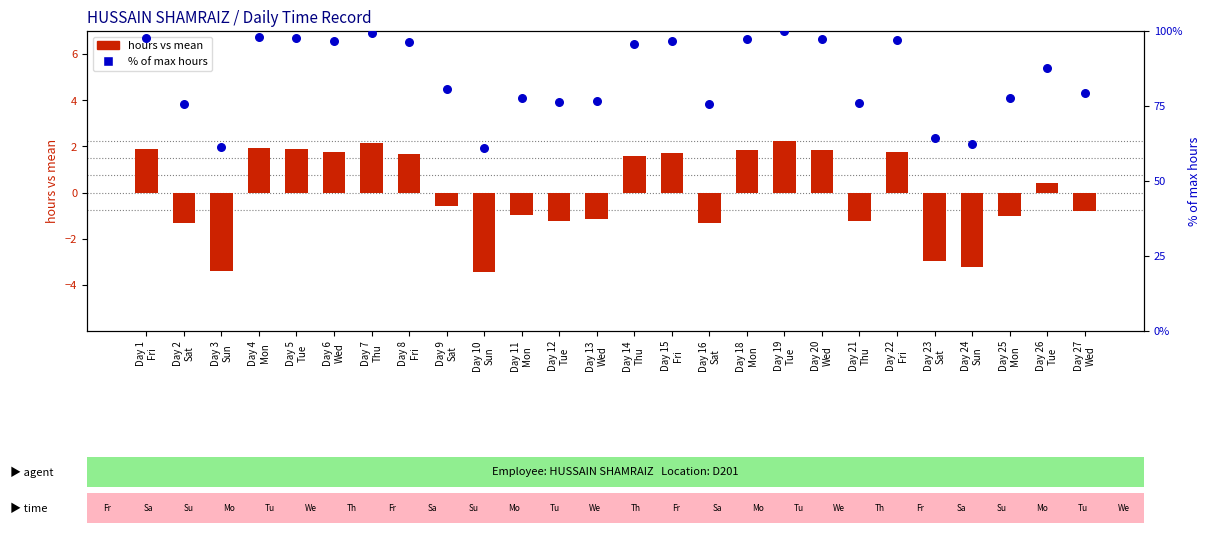

What is the total value across all series at Day 18
Mon?

99.4